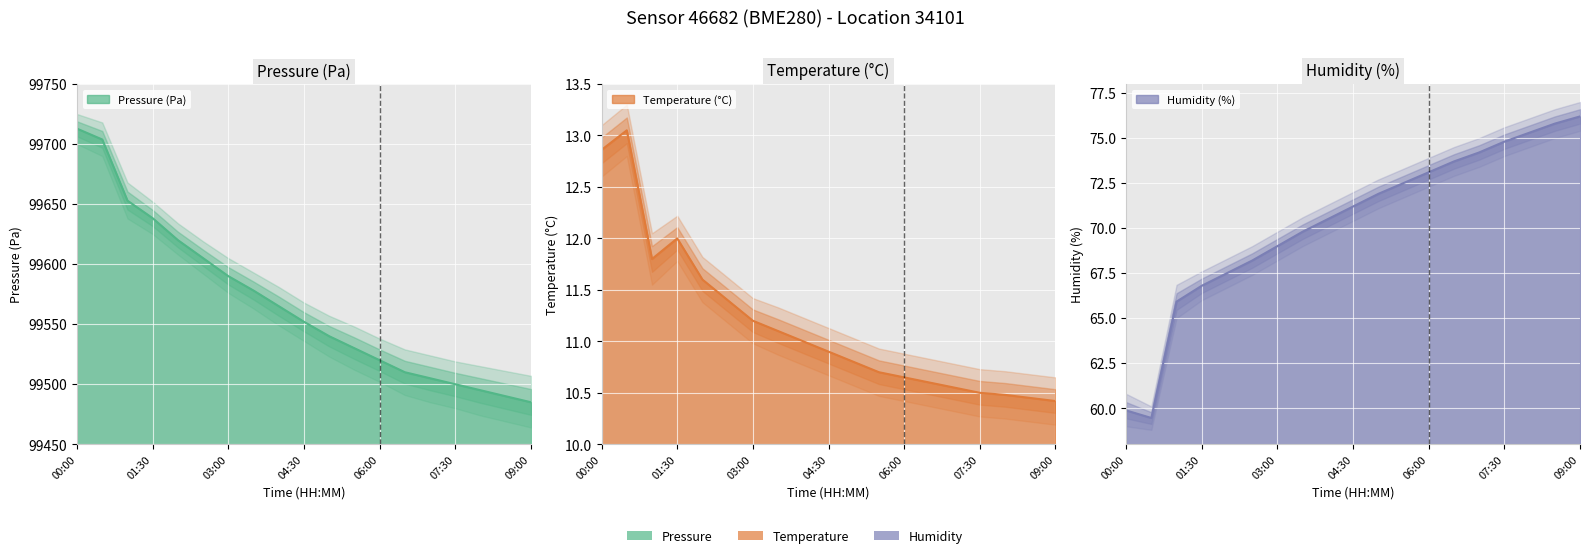

What is the label of the 3rd point from the left?

01:00